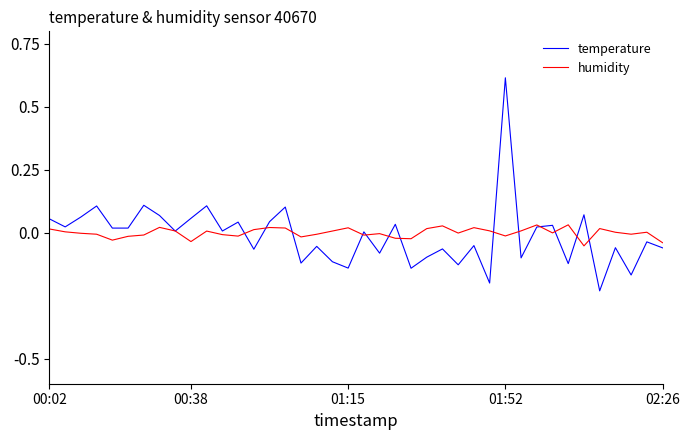

List the series in order of their peak value, highest first.

temperature, humidity